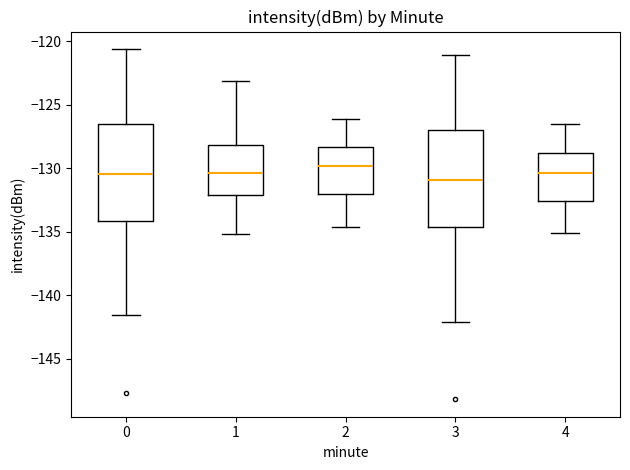

Reading left to right, read every box against the y-axis: the position of its median line, the range the box covers, and the ends of its whiskers. The values are not printed on the chart, so give them approximately, as read against the axis.

0: median -130.5, box -134.0 to -126.5, whiskers -141.5 to -120.5
1: median -130.5, box -132.0 to -128.0, whiskers -135.0 to -123.0
2: median -130.0, box -132.0 to -128.5, whiskers -134.5 to -126.0
3: median -131.0, box -134.5 to -127.0, whiskers -142.0 to -121.0
4: median -130.5, box -132.5 to -129.0, whiskers -135.0 to -126.5